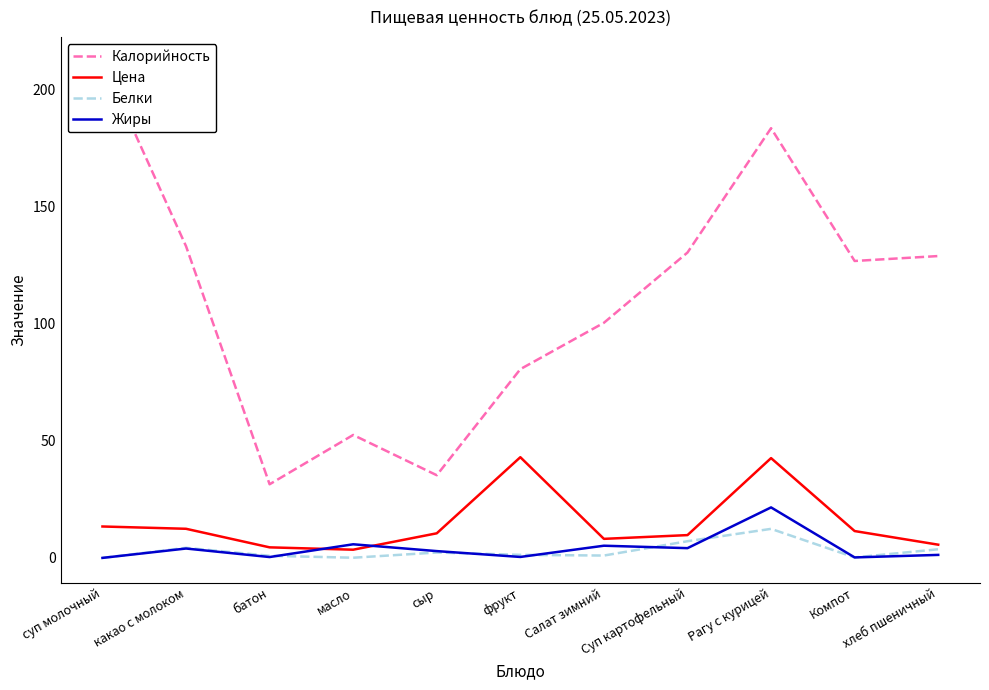

Is it true that Жиры equals 0.6 at сыр?

False